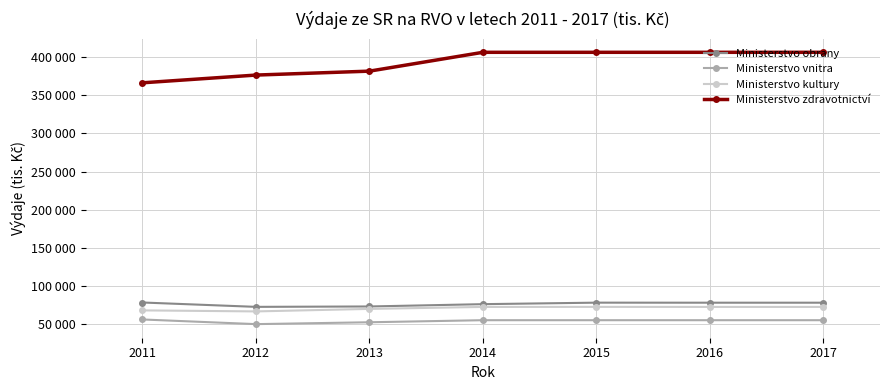

The Ministerstvo vnitra series shows 50002 at 2012. True or false?

True